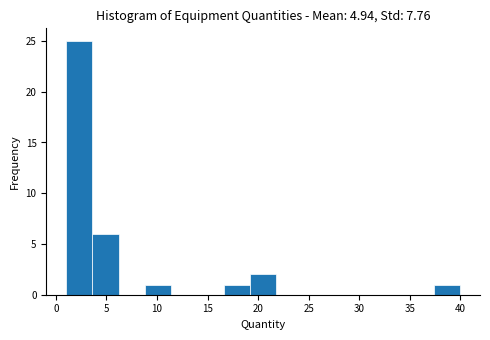

Over which range of the x-axis is the bar tallest?

1.0 to 3.6